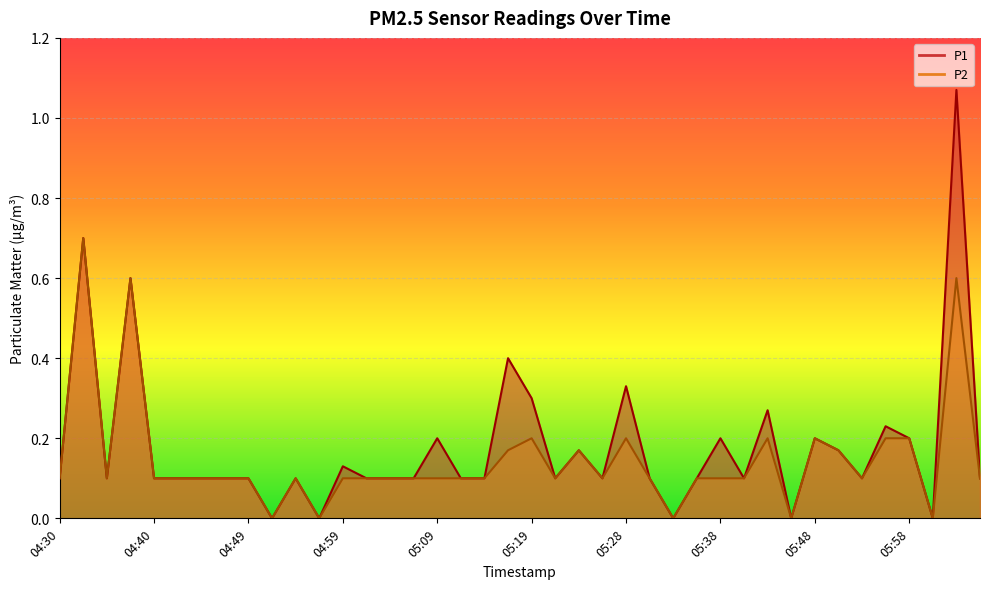

True or false: P1 and P2 intersect in this chart.

False